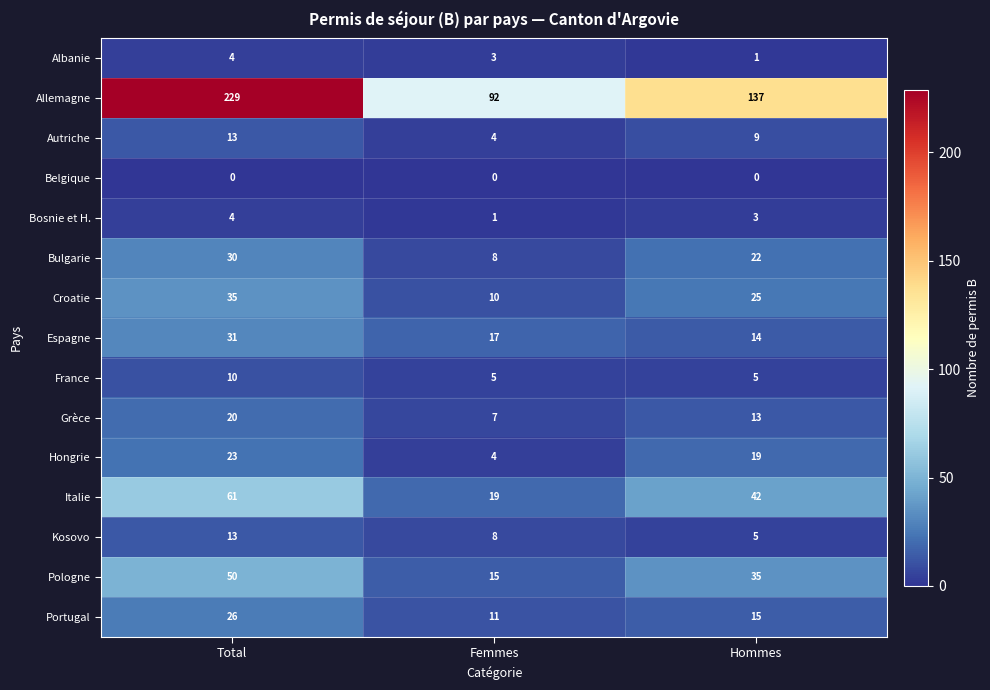

What is the highest value of the Allemagne series?

229